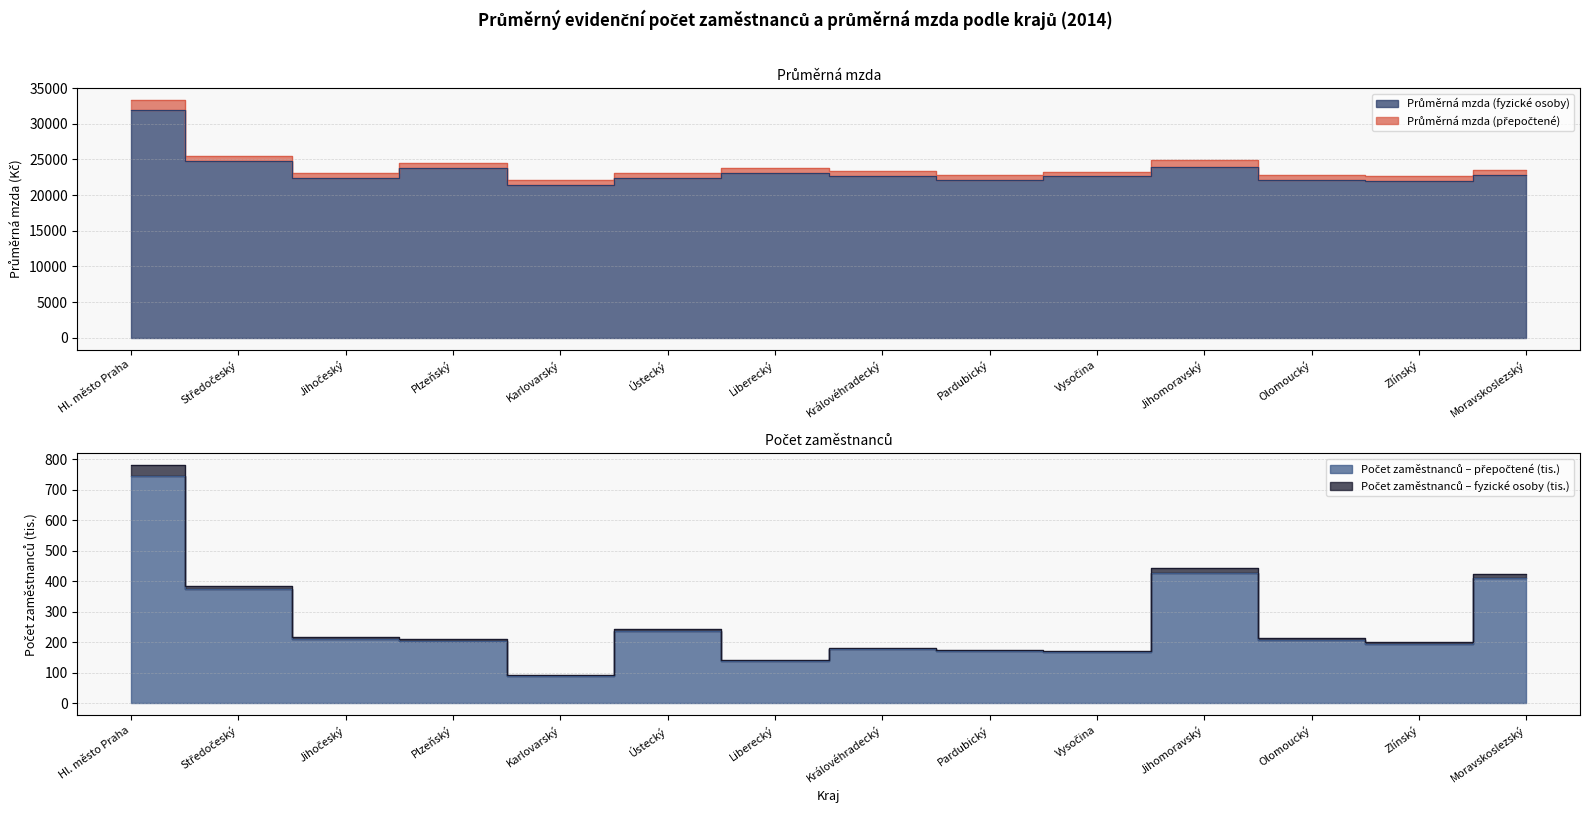

What is the spread (max minus min) of values at Liberecký?

23593.2